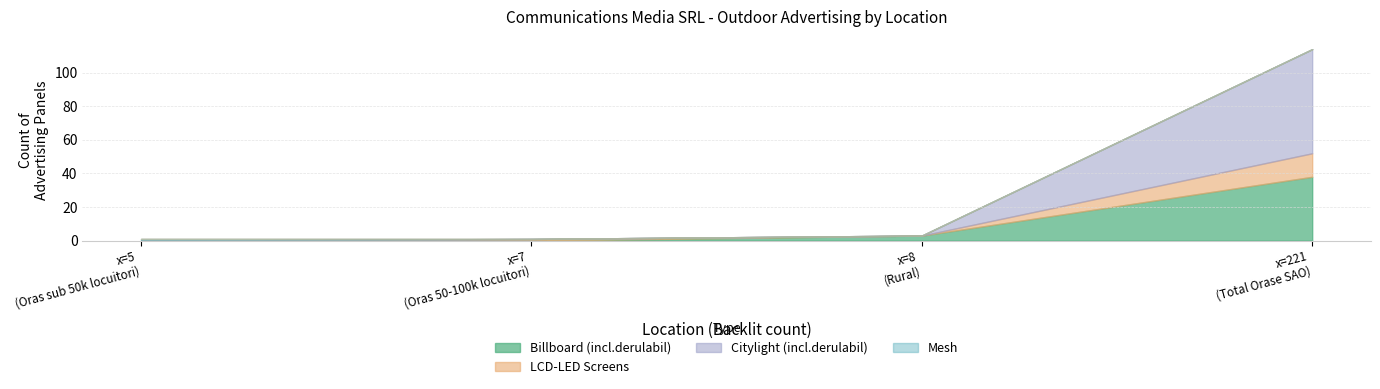

The LCD-LED Screens series shows 0 at Oras 50-100k locuitori. True or false?

False